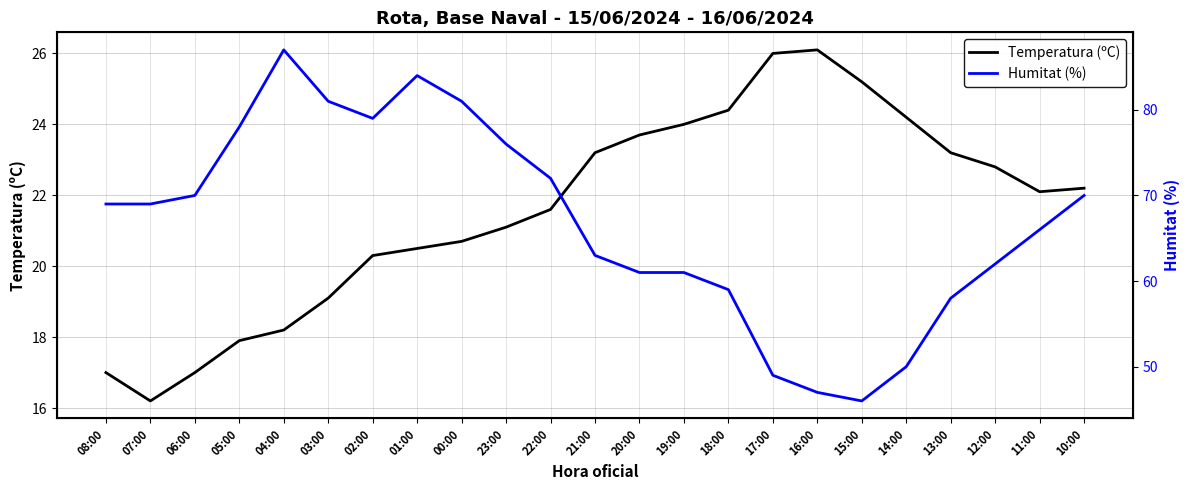

Which category has the highest value across all series?

04:00